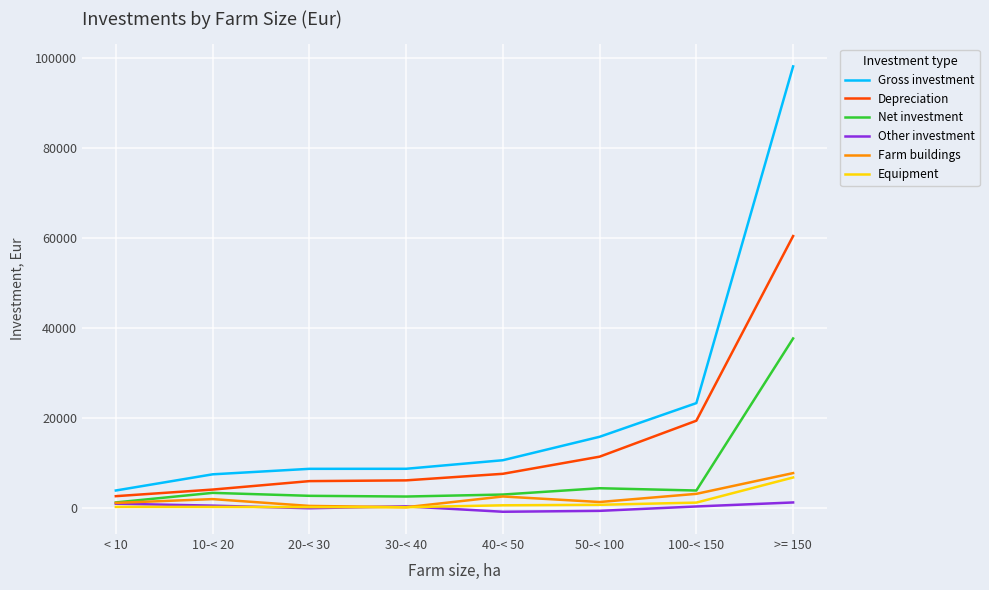

True or false: Gross investment and Equipment intersect in this chart.

False